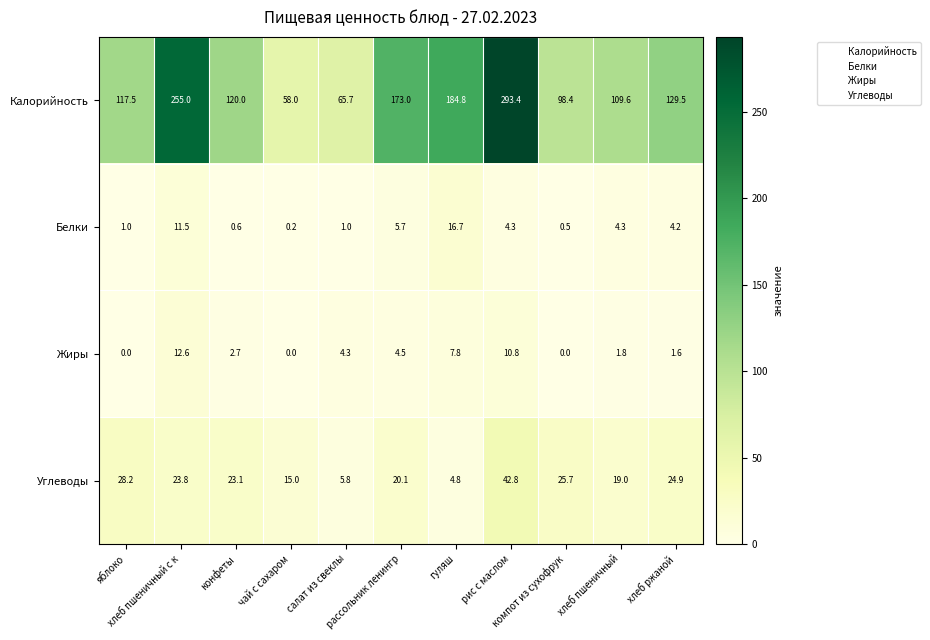

What is the greatest value displayed?

293.4